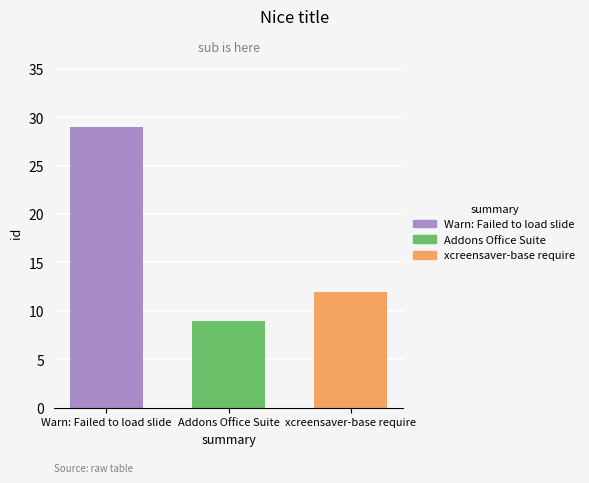

Is it true that Addons Office Suite equals 9 at Addons Office Suite?

True